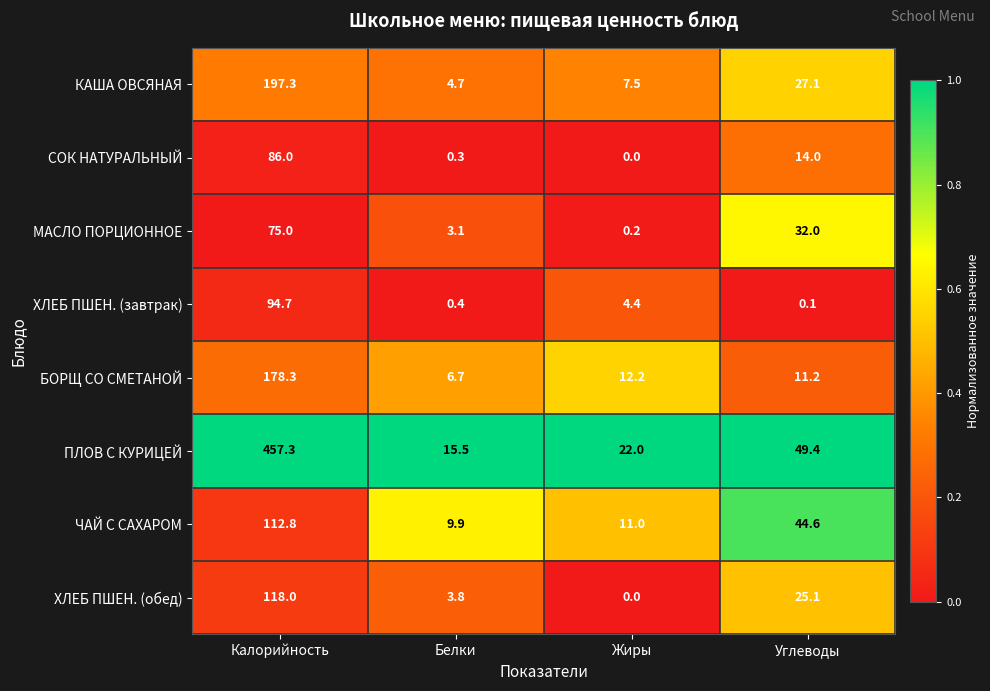

The value of ХЛЕБ ПШЕН. (завтрак) at Углеводы is 0.1. True or false?

True